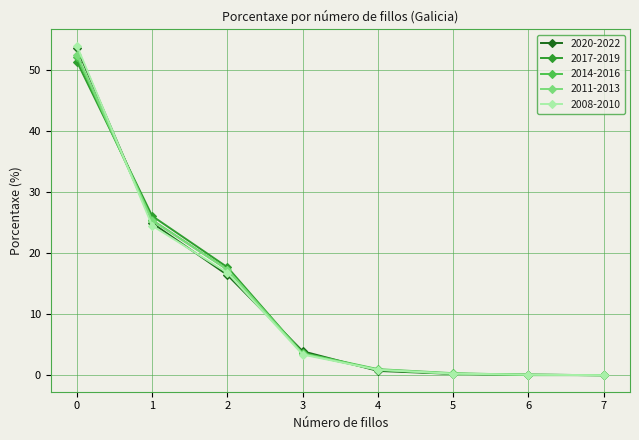

What are all the series names shown in the legend?

2020-2022, 2017-2019, 2014-2016, 2011-2013, 2008-2010